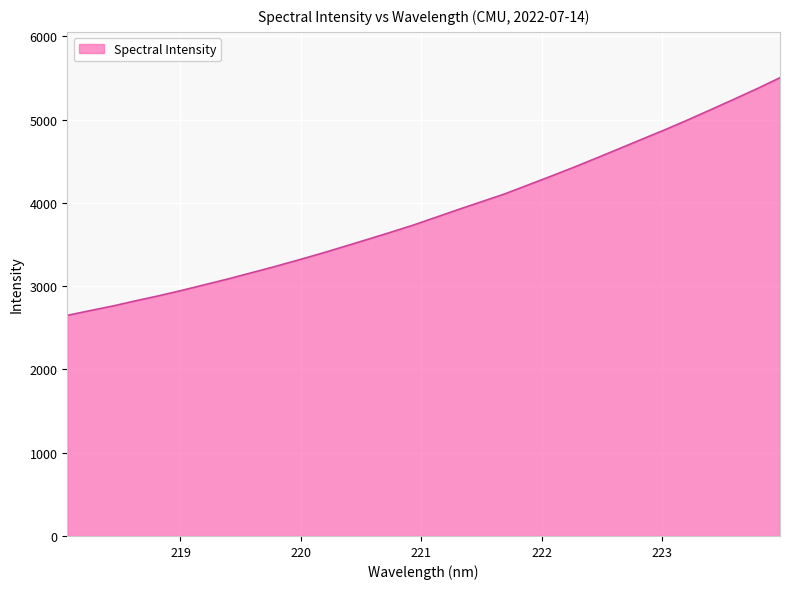

What is the smallest value displayed?

2649.7